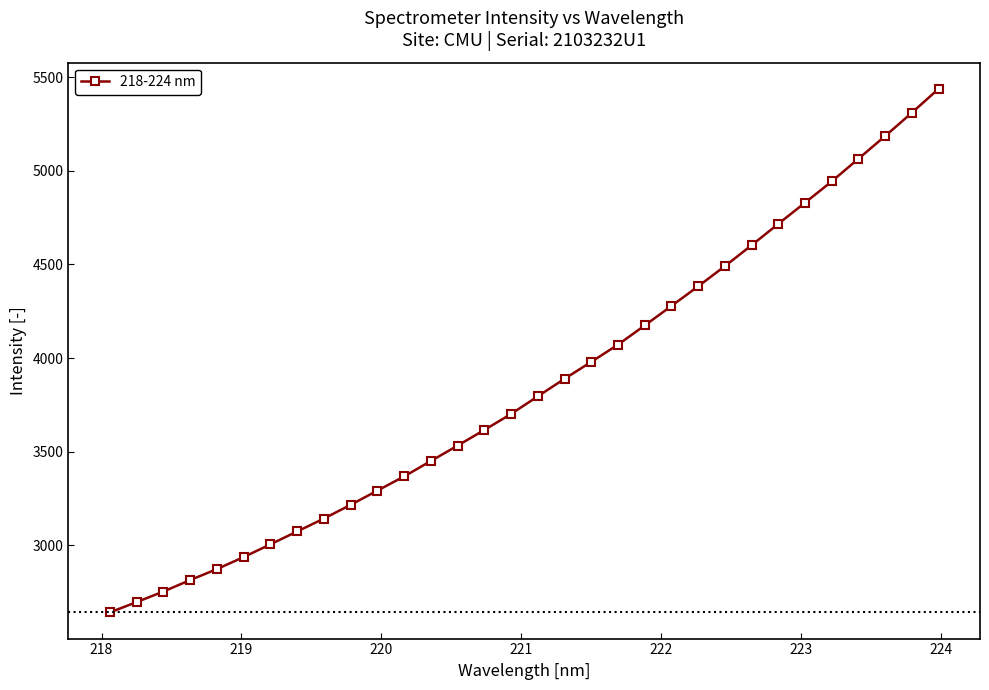

What is the minimum value shown in the chart?

2642.7